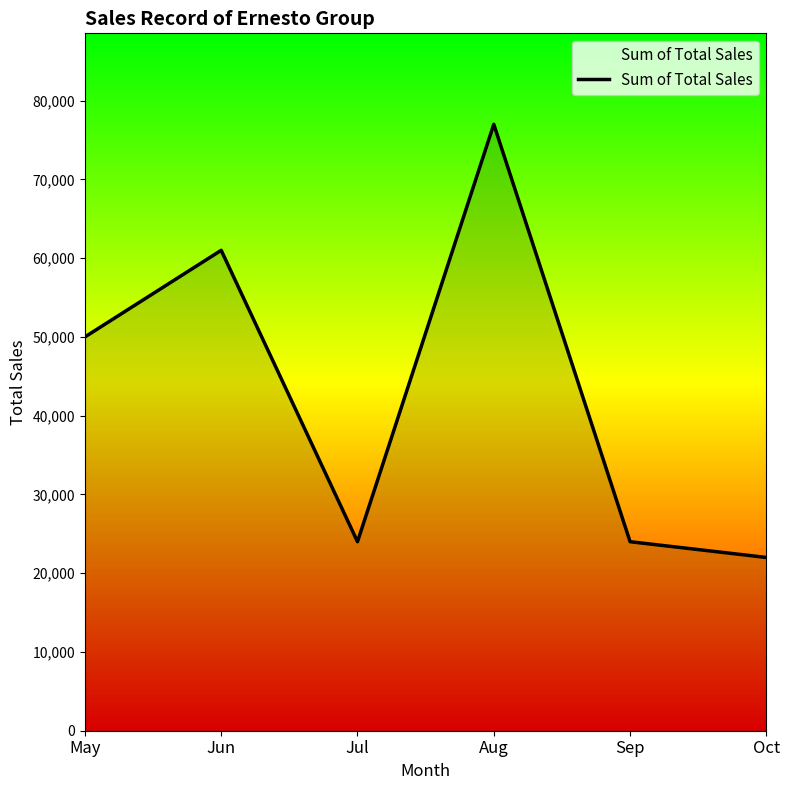

How many values are below 50000?

3